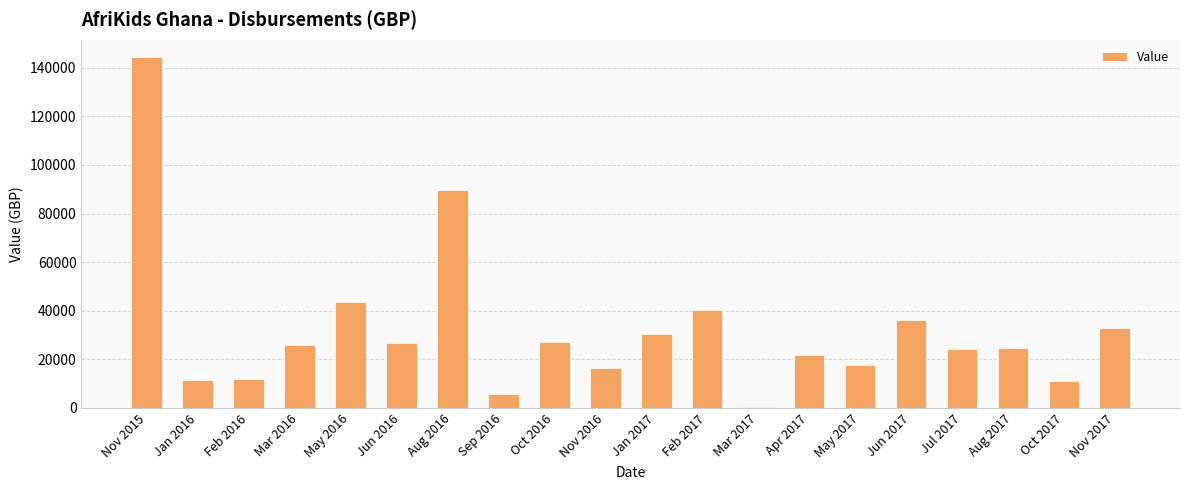

What is the greatest value displayed?

144346.0